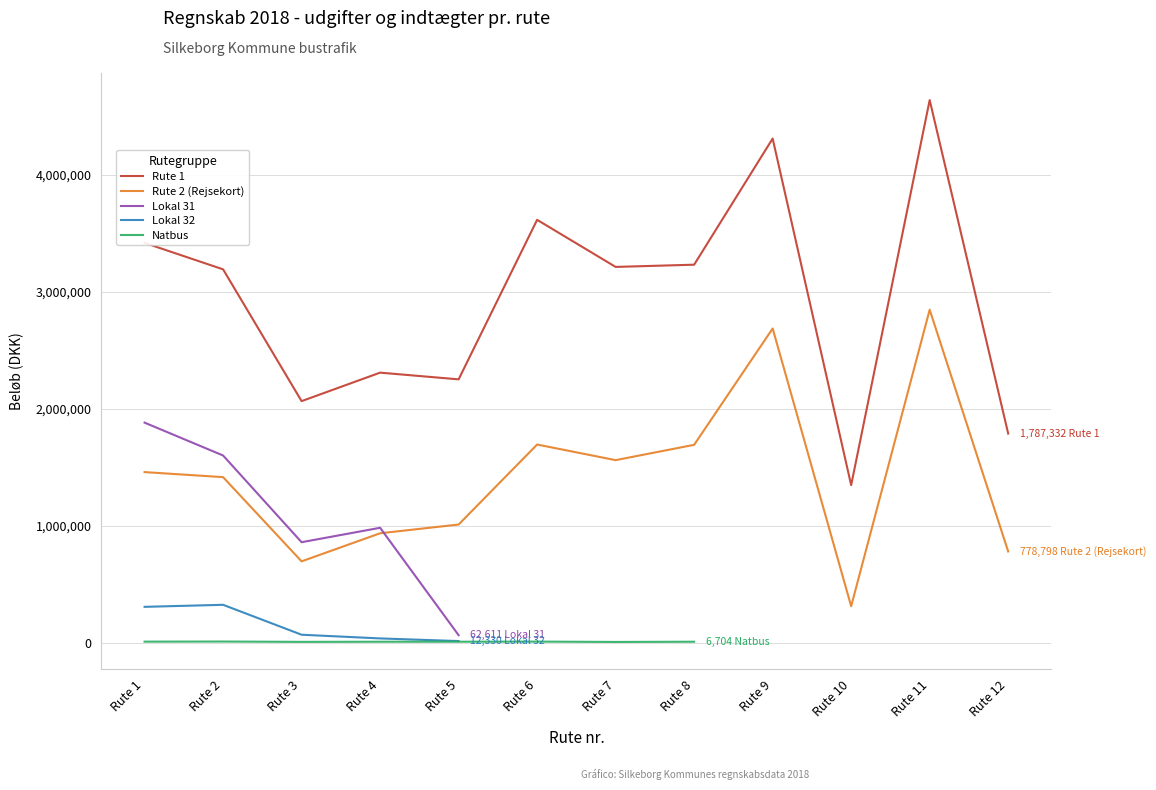

What are all the series names shown in the legend?

Rute 1, Rute 2 (Rejsekort), Lokal 31, Lokal 32, Natbus